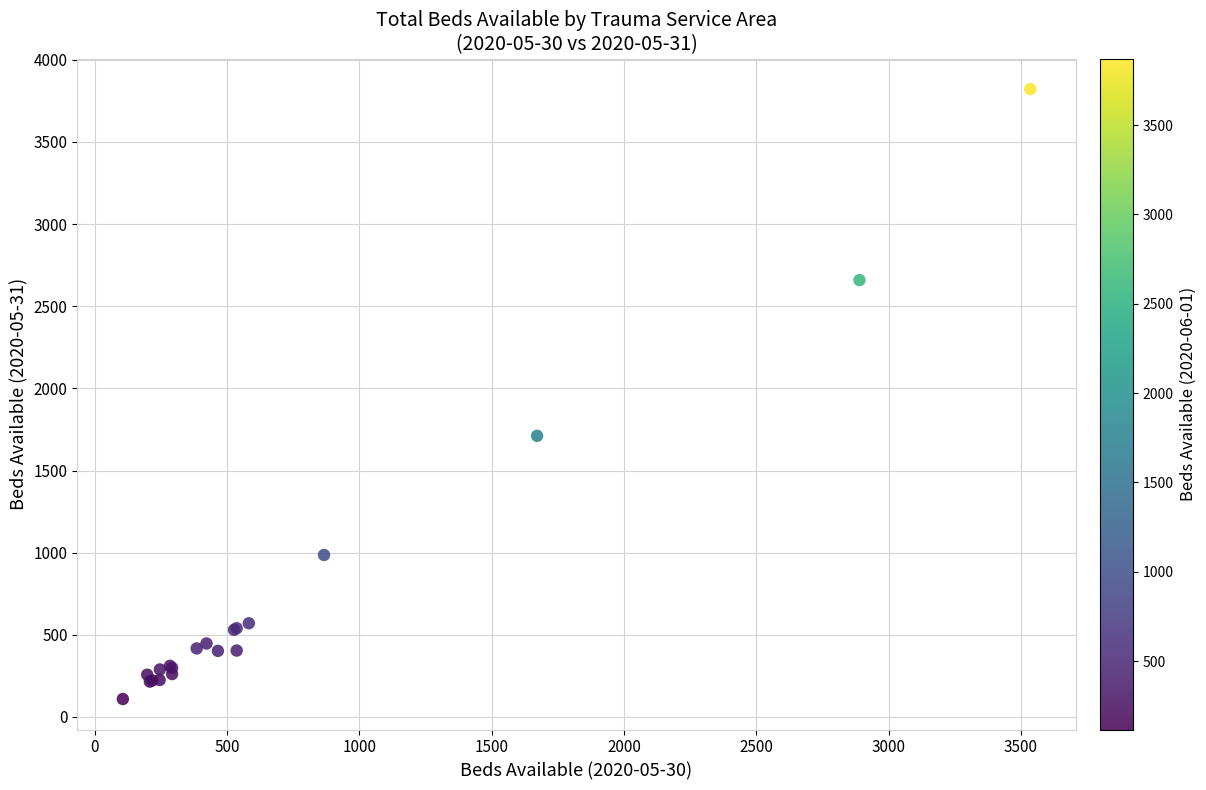

What Y value in the scatter plot is closest to 1965?

1711